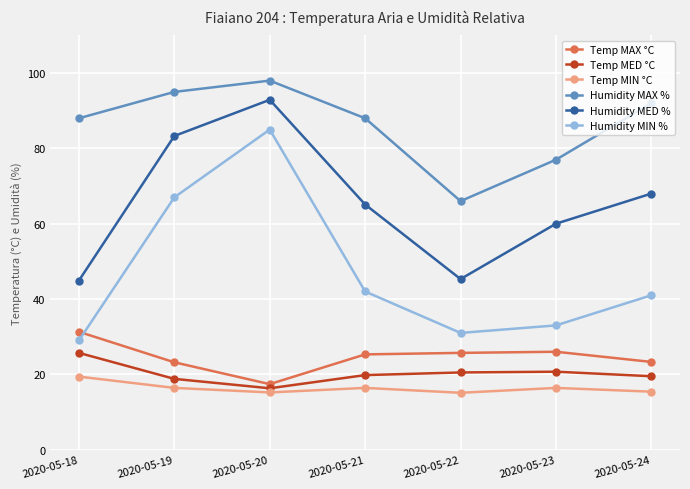

At how many categories does at least one series exceed 93?

2